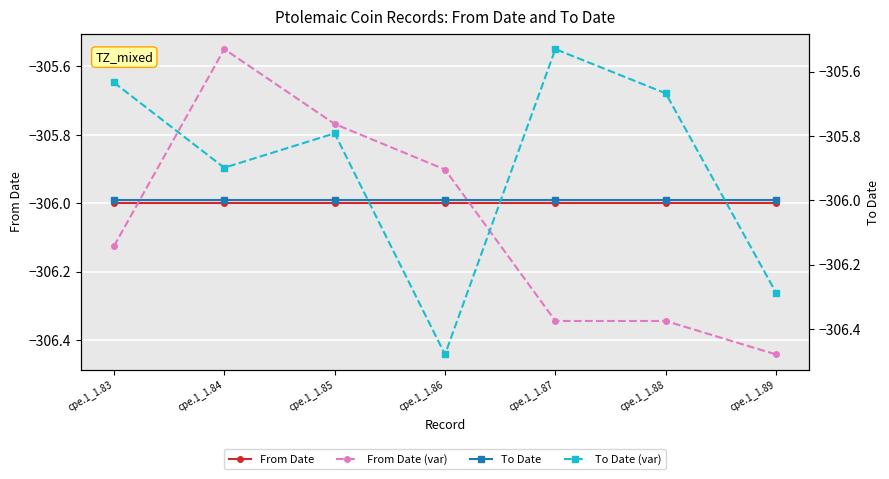

What is the value of the From Date (var) point at the 7th from the left?

-306.4